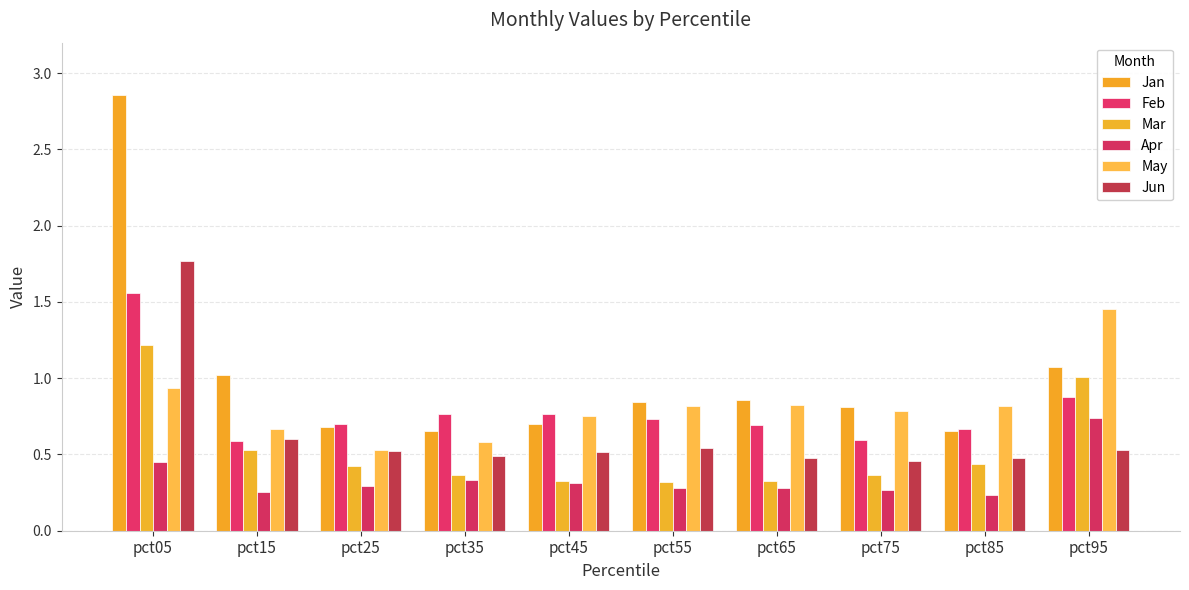

Reading left to right, extract all data points from this chart.

Jan: 2.9	1.0	0.7	0.7	0.7	0.8	0.9	0.8	0.7	1.1
Feb: 1.6	0.6	0.7	0.8	0.8	0.7	0.7	0.6	0.7	0.9
Mar: 1.2	0.5	0.4	0.4	0.3	0.3	0.3	0.4	0.4	1.0
Apr: 0.5	0.3	0.3	0.3	0.3	0.3	0.3	0.3	0.2	0.7
May: 0.9	0.7	0.5	0.6	0.8	0.8	0.8	0.8	0.8	1.5
Jun: 1.8	0.6	0.5	0.5	0.5	0.5	0.5	0.5	0.5	0.5